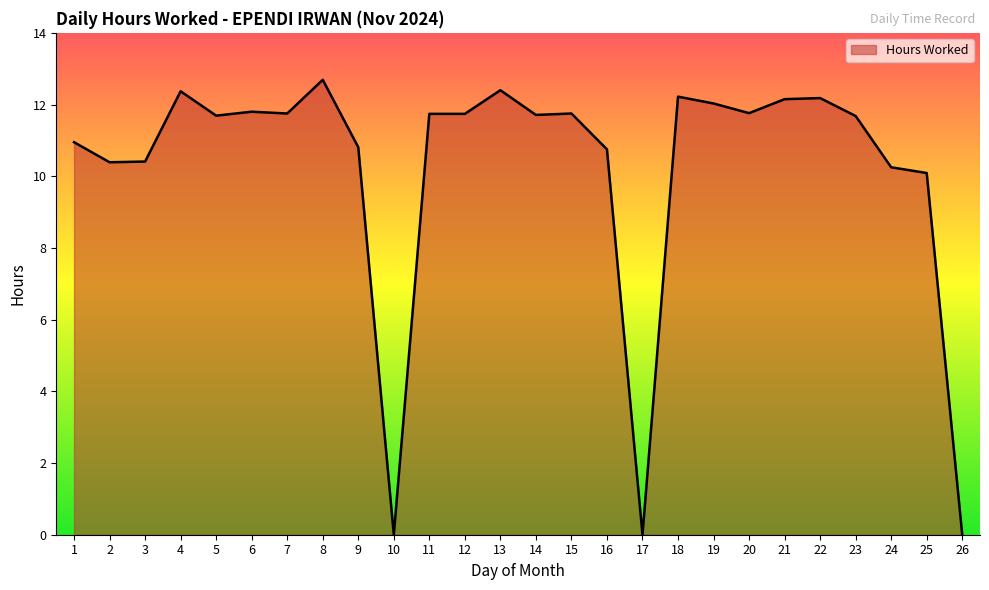

Approximately how many times larger is the value at 25 compared to 8?

0.8